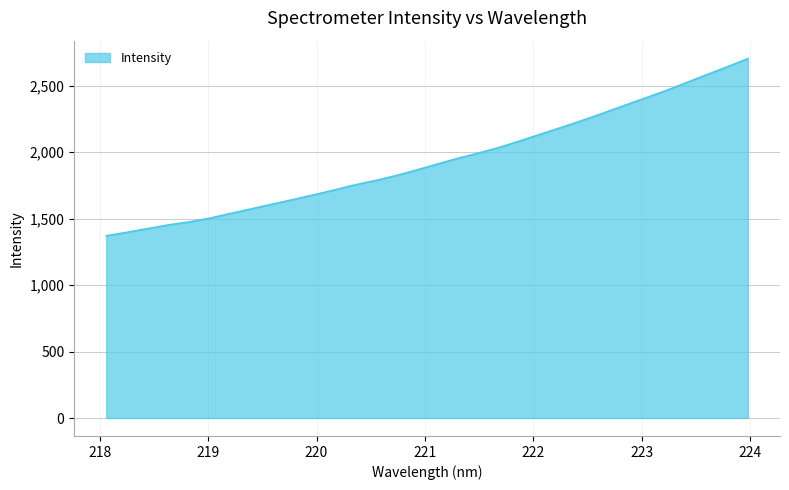

What is the difference between the second highest and second lowest values?

1244.3